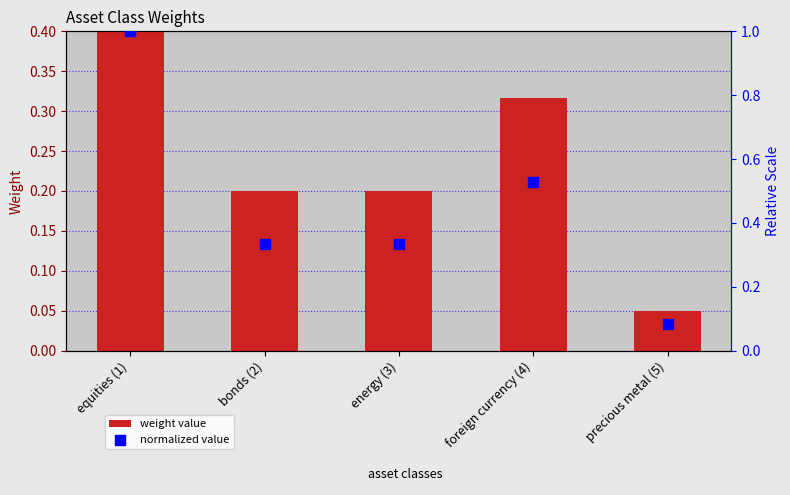

What is the total value across all series at foreign currency (4)?

0.8